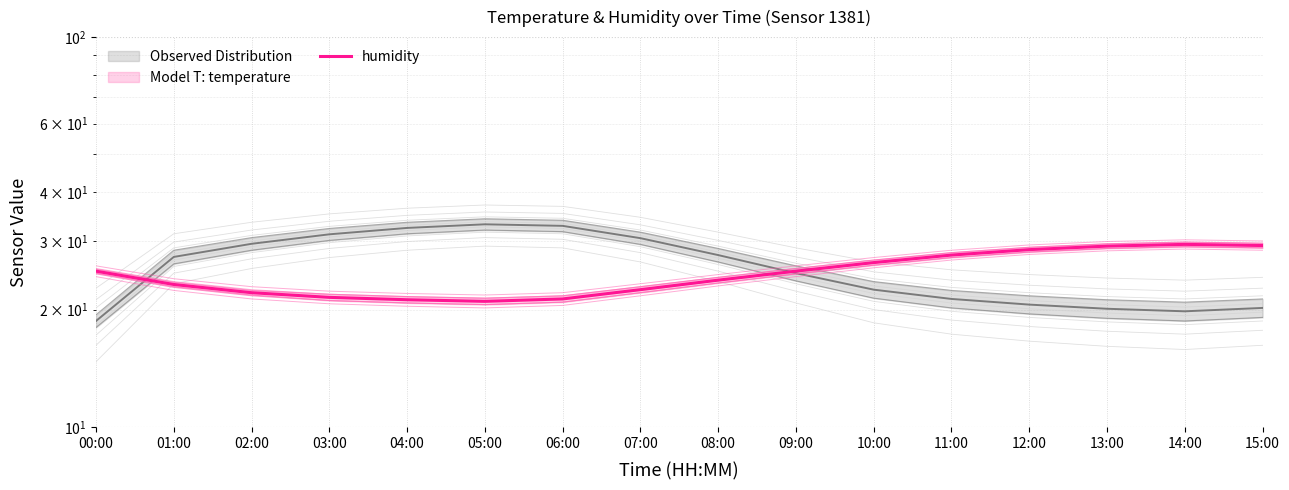

Reading right to left, list all the values displayed in this chart.

29.2	29.4	29.1	28.5	27.6	26.4	25.1	23.8	22.5	21.3	21.0	21.2	21.5	22.1	23.2	25.1